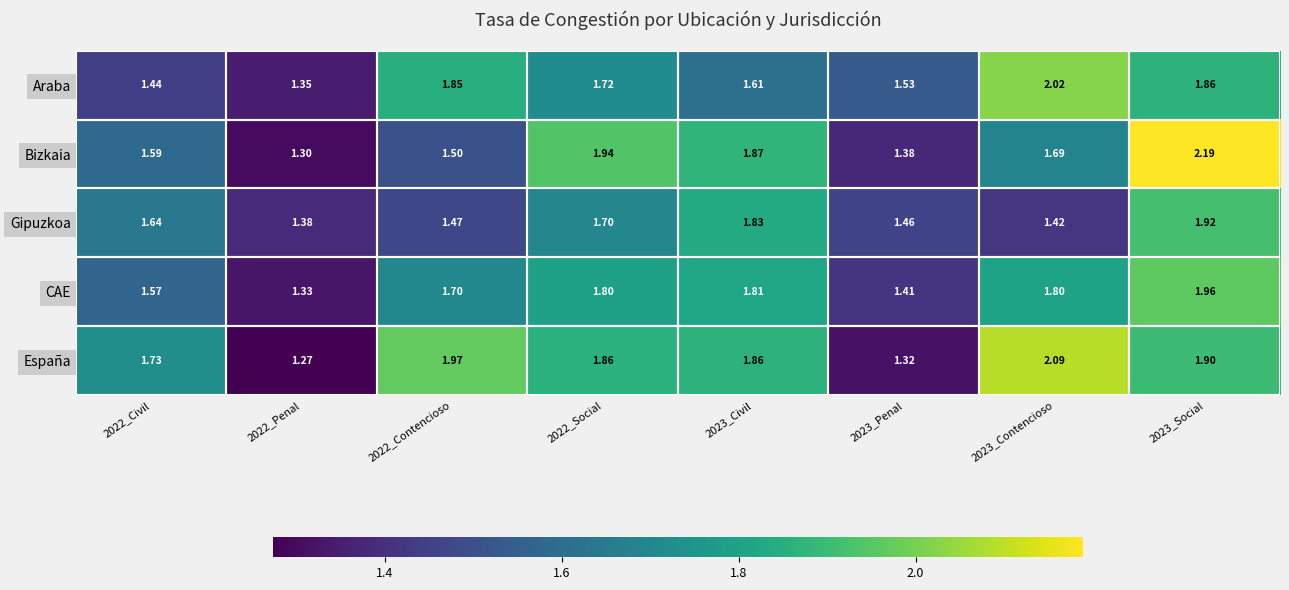

What is the smallest value displayed?

1.3